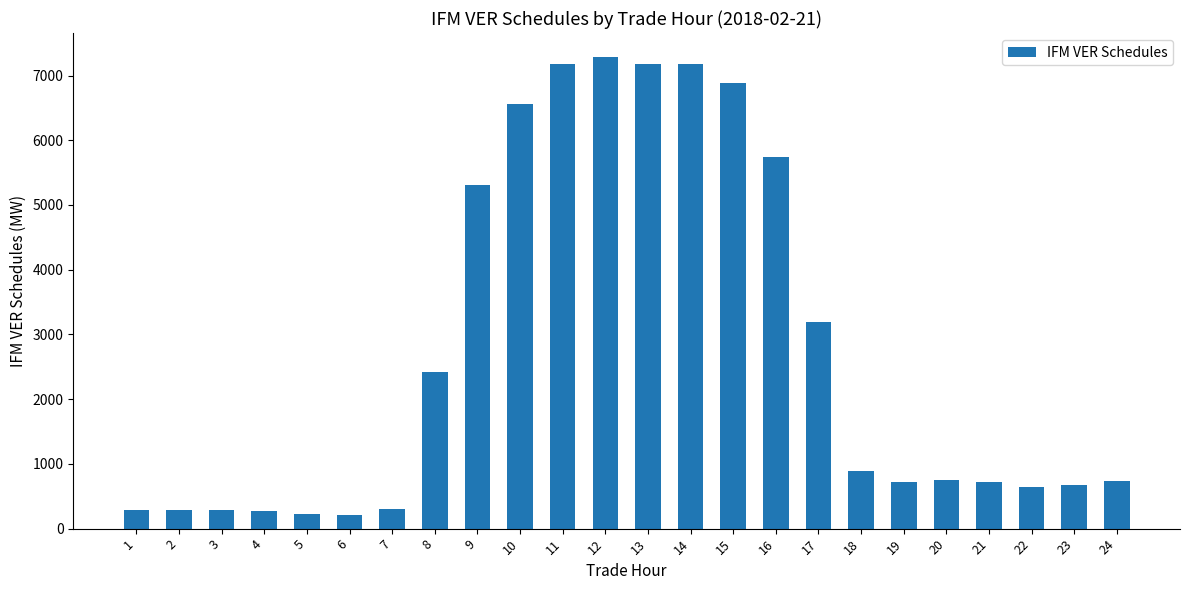

The value at 18 is 885.7. True or false?

True